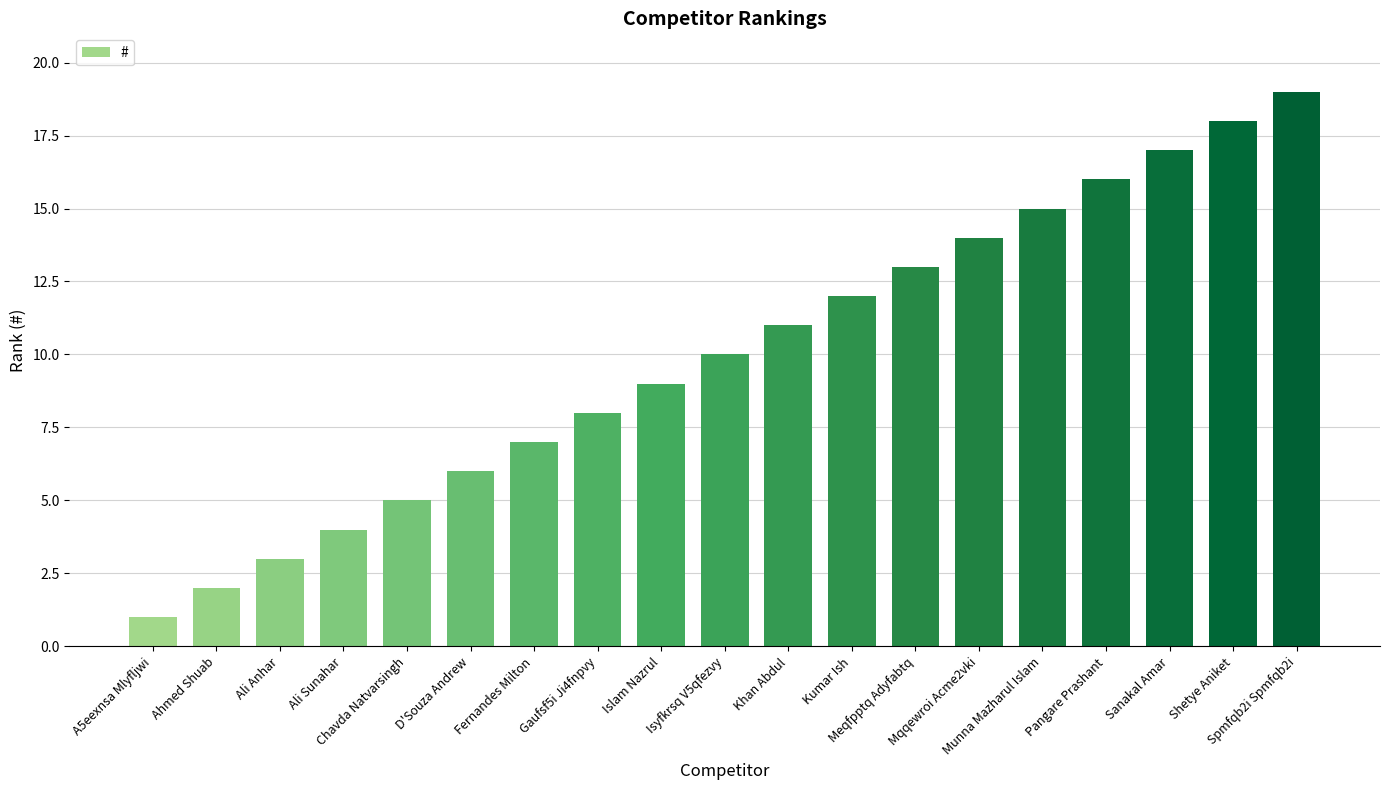

Reading right to left, extract all data points from this chart.

19	18	17	16	15	14	13	12	11	10	9	8	7	6	5	4	3	2	1